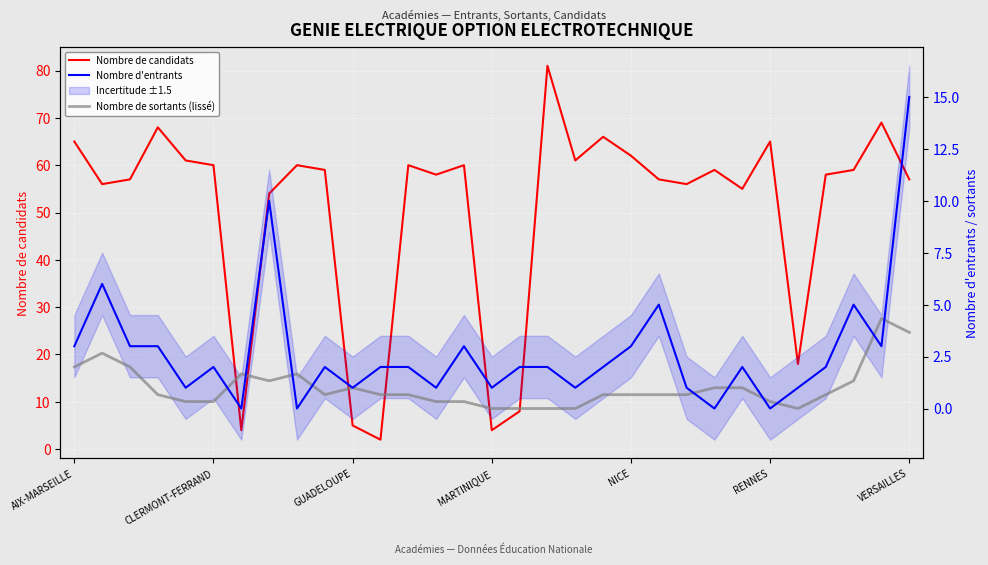

In Nombre de sortants (lissé), how many points are lower than both neighbors (excluding endpoints)?

3